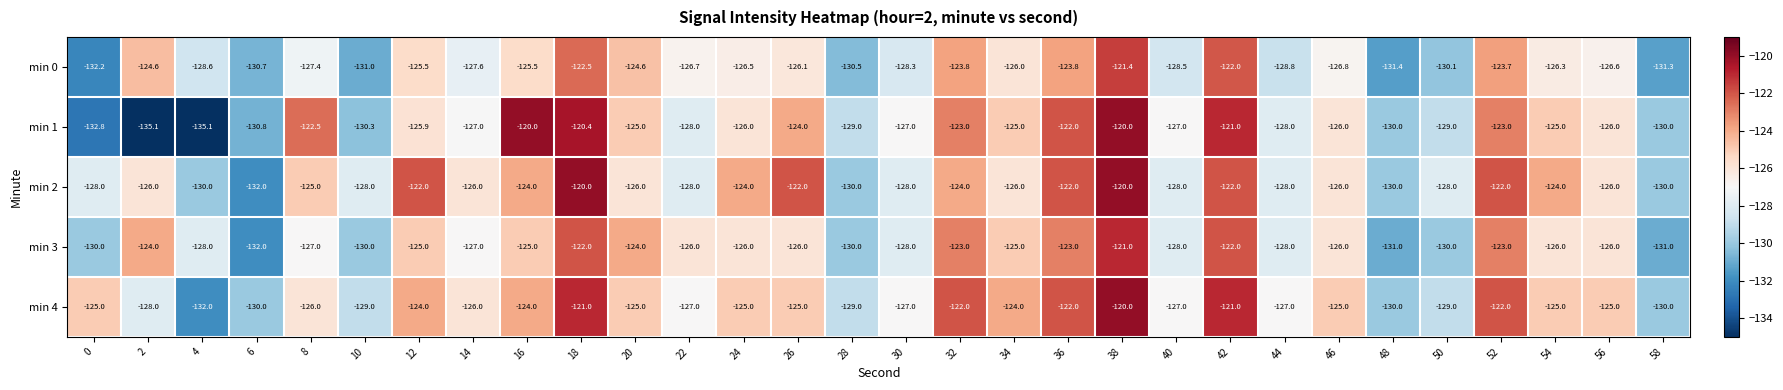

How many categories are shown in the chart?

30